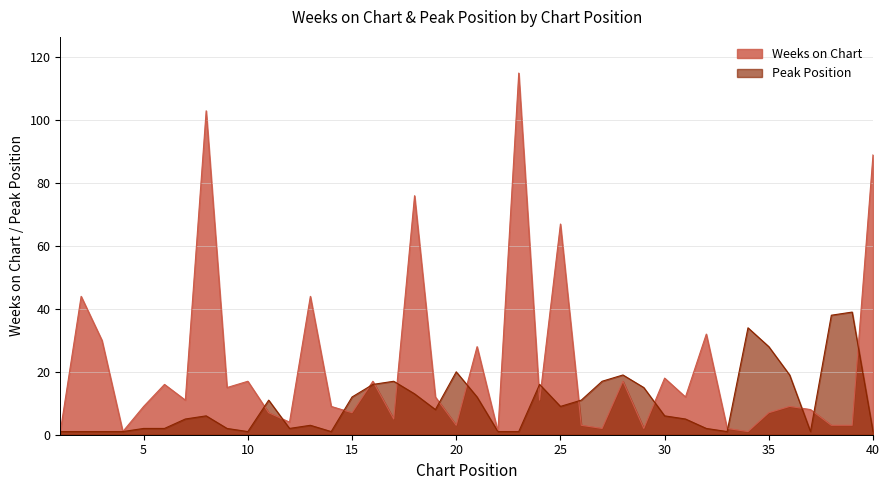

Reading left to right, what are all the values shown in this chart?

Weeks on Chart: 1	44	30	1	9	16	11	103	15	17	7	4	44	9	7	17	5	76	12	3	28	1	115	11	67	3	2	17	2	18	12	32	2	1	7	9	8	3	3	89
Peak Position: 1	1	1	1	2	2	5	6	2	1	11	2	3	1	12	16	17	13	8	20	12	1	1	16	9	11	17	19	15	6	5	2	1	34	28	19	1	38	39	1